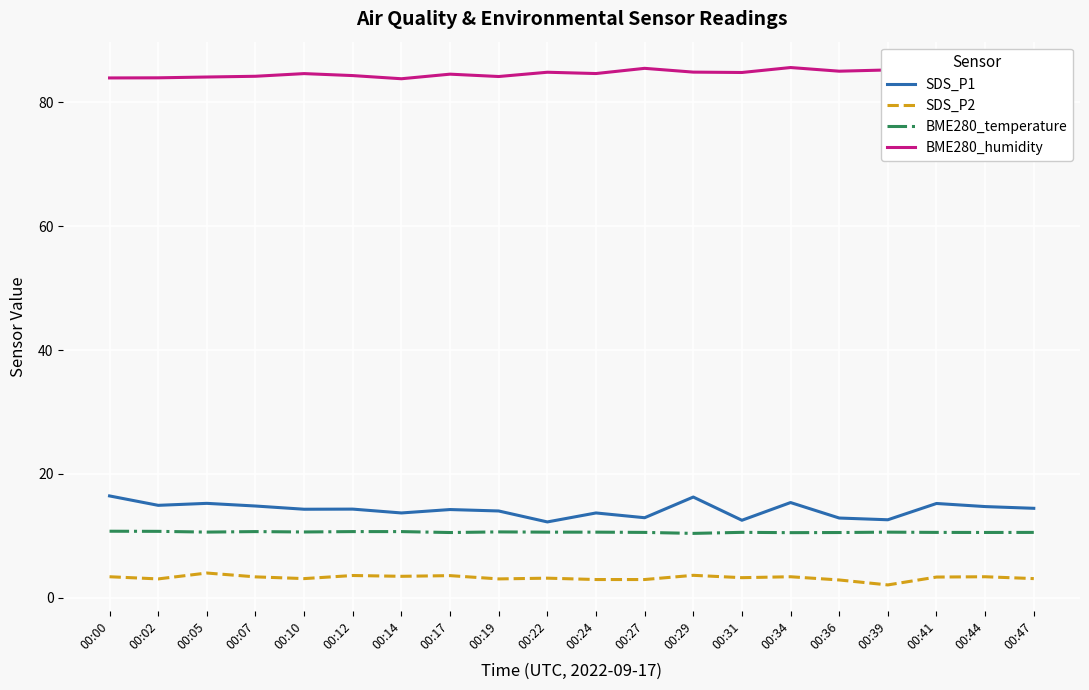

What is the difference between the highest and lowest values at 00:22?

81.7